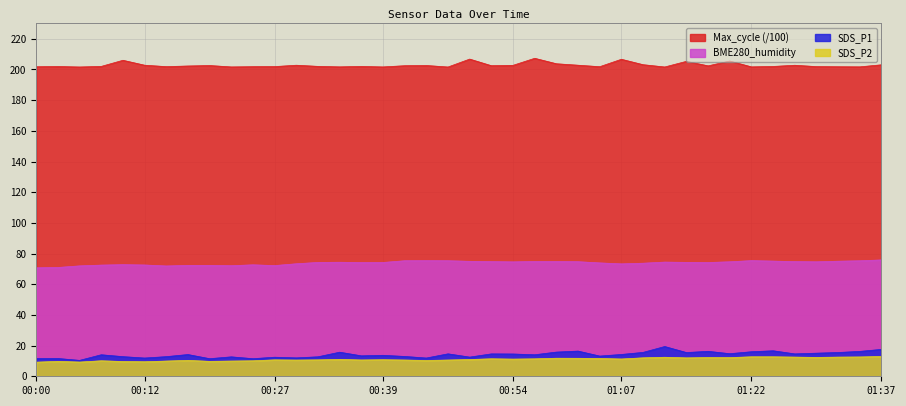

Reading left to right, transcribe all the data shown in this chart.

SDS_P1: 11.6	11.6	10.4	14.0	12.8	11.9	12.8	14.2	11.5	12.7	11.5	12.4	12.0	12.7	15.7	13.3	13.7	12.9	11.9	14.6	12.5	14.6	14.5	14.0	15.8	16.4	13.2	14.2	15.6	19.4	15.5	16.3	14.7	16.0	16.6	14.6	15.1	15.5	16.2	17.5
SDS_P2: 9.2	9.7	9.3	10.1	9.6	9.5	9.9	10.4	9.7	9.9	10.1	10.7	10.6	10.7	11.0	10.6	10.8	10.6	10.3	10.6	10.9	11.4	11.2	11.4	11.8	11.7	11.6	11.3	12.0	12.4	12.0	12.2	12.2	12.7	12.7	12.5	12.3	12.5	12.6	12.9
BME280_humidity: 70.7	70.9	72.0	72.5	72.8	72.5	71.9	72.3	72.3	72.1	72.7	72.2	73.3	74.2	74.3	74.1	74.2	75.3	75.4	75.3	75.0	74.7	74.6	74.8	74.8	74.7	73.9	73.3	73.7	74.4	74.3	74.2	74.6	75.4	75.1	74.8	74.6	75.0	75.3	75.8
Max_cycle: 201.8	201.9	201.6	202.0	206.0	202.8	201.8	202.3	202.6	201.7	201.8	201.9	202.8	202.0	201.7	202.0	201.7	202.4	202.6	201.6	206.8	202.5	202.7	207.3	203.7	202.8	201.8	206.7	203.1	201.6	205.3	202.4	205.5	201.7	202.0	202.8	201.9	201.8	201.7	203.1